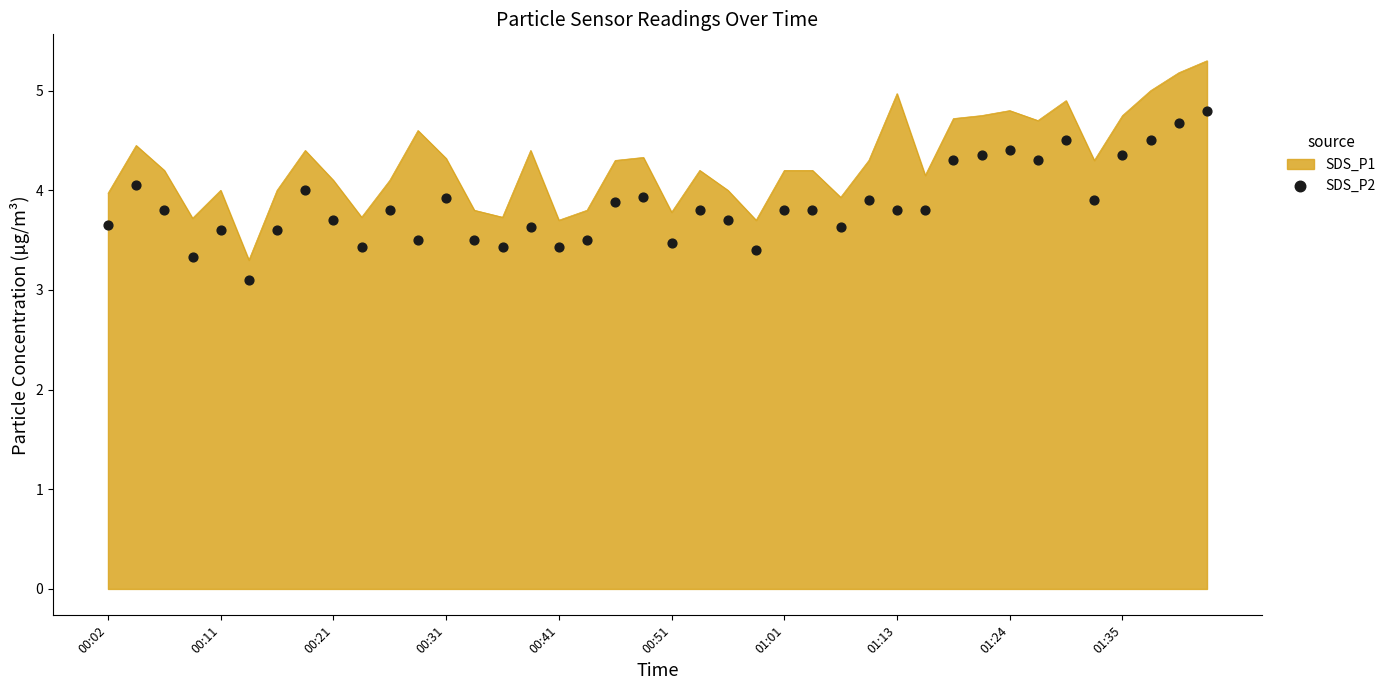

The value of SDS_P1 at 00:02 is 5.3. True or false?

False